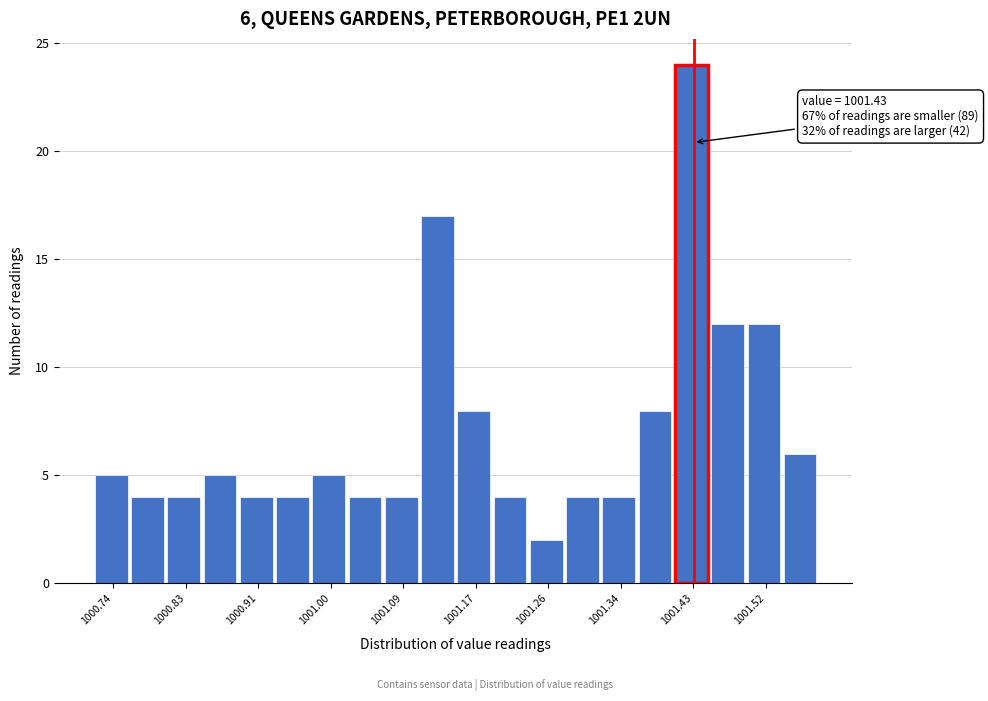

Which range on the x-axis has the tallest bar?

1001.408 to 1001.451